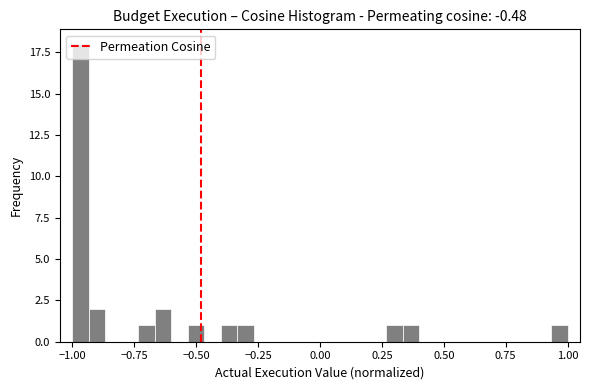

Read against the x-axis, roughly where is the centre of the tallest bar?

-0.95